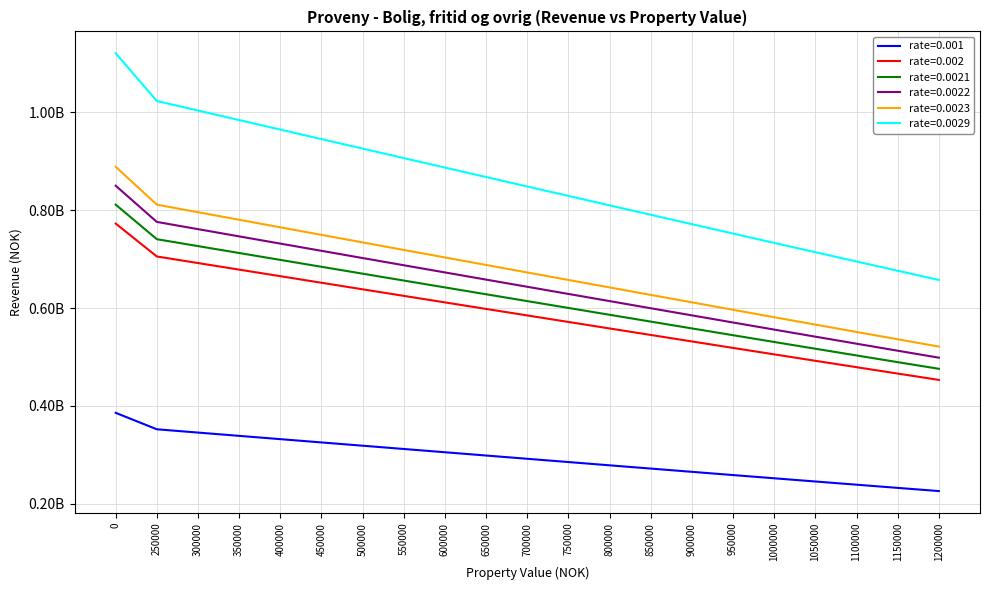

Between 550000 and 800000, which series saw the biggest shift?

rate=0.0029